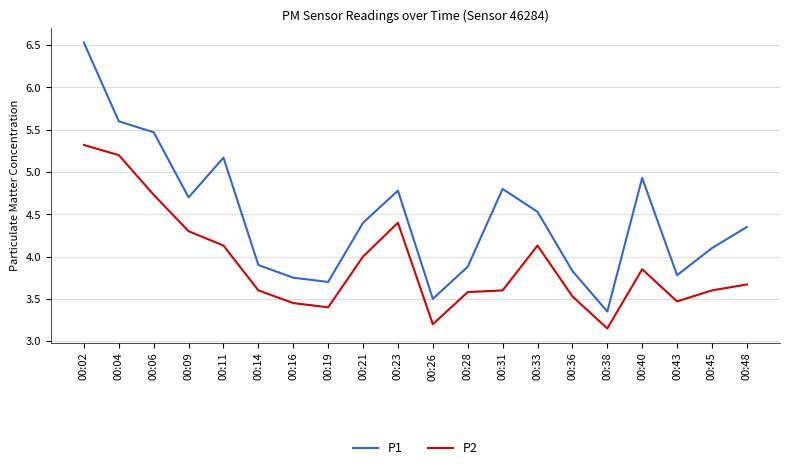

What is the difference between the maximum and minimum values in the P2 series?

2.2